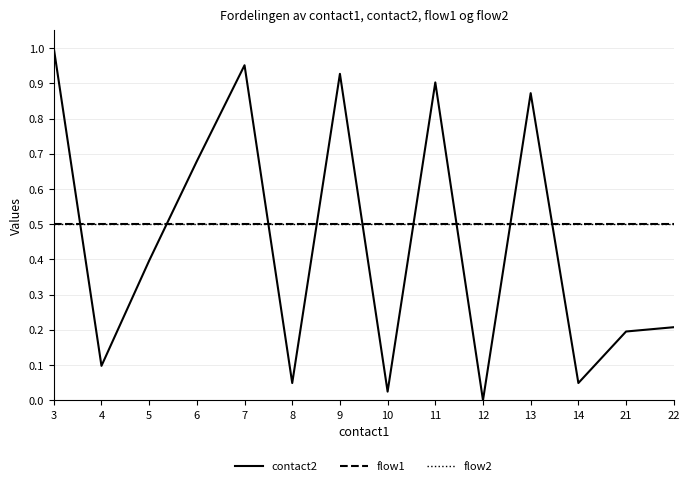

Does the chart display data point markers on the line(s)?

No